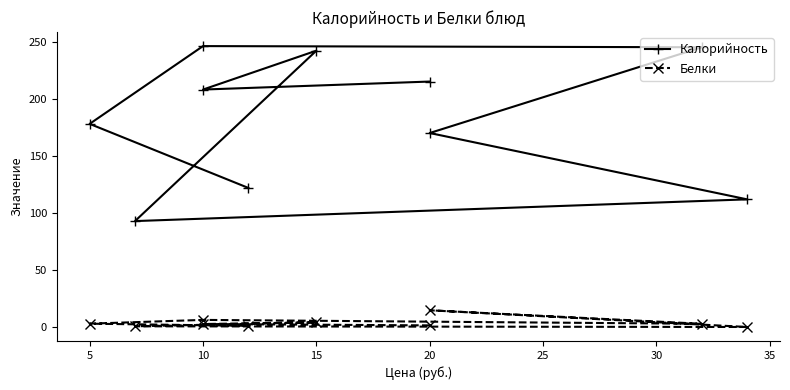

List the series in order of their peak value, highest first.

Калорийность, Белки